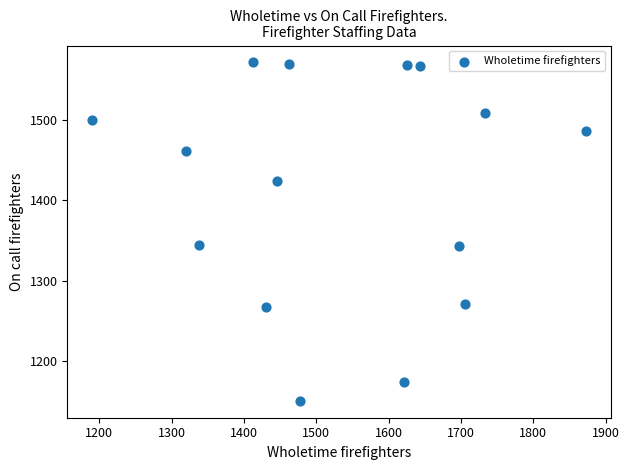

What is the range of Y values (max minus min)?

420